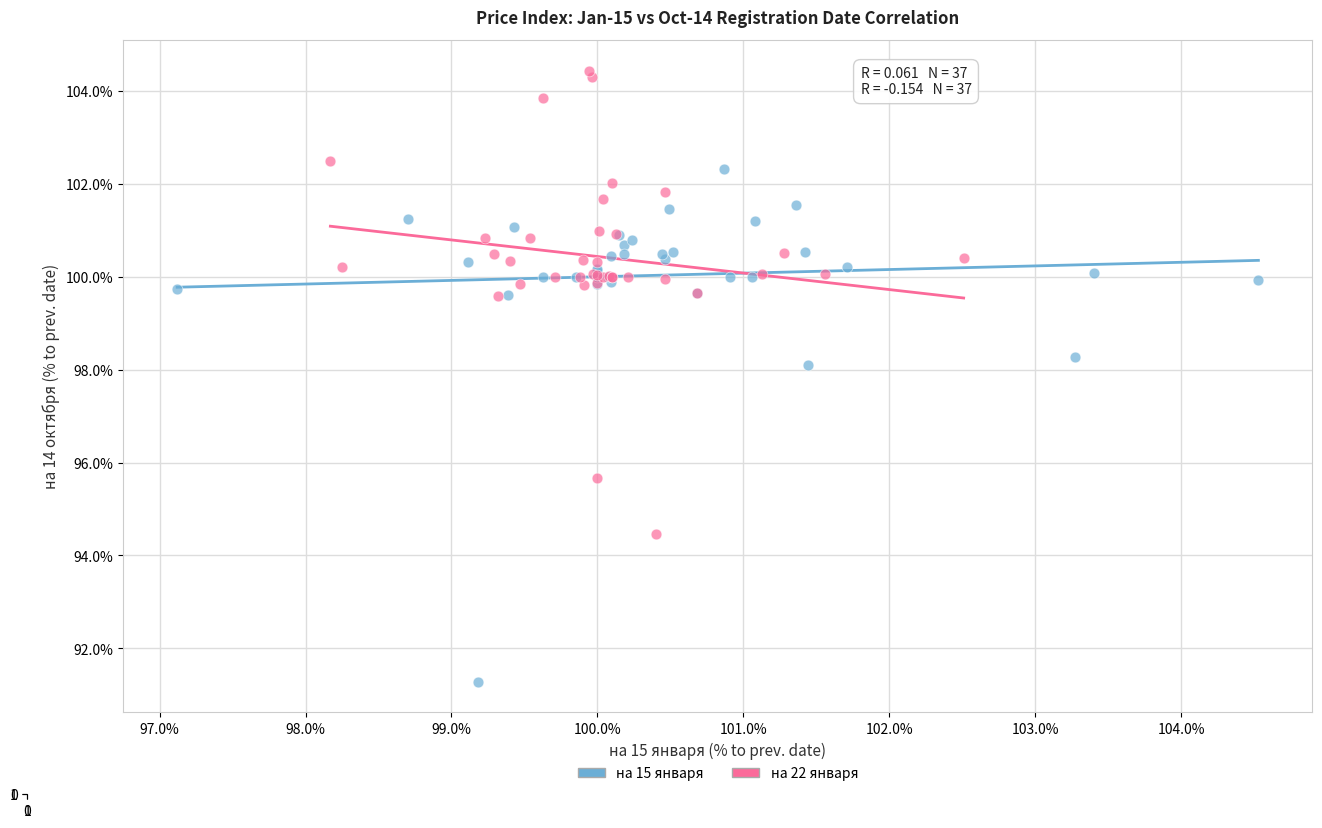

Which series has the largest Y range (max minus min)?

на 15 января